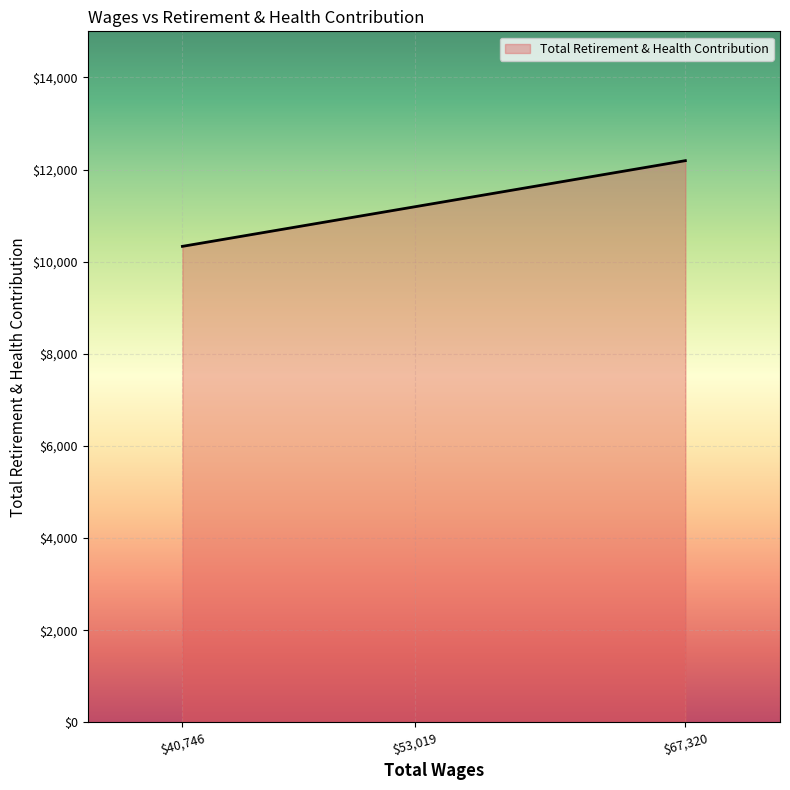

At which category does the chart reach its minimum across all series?

$40,746